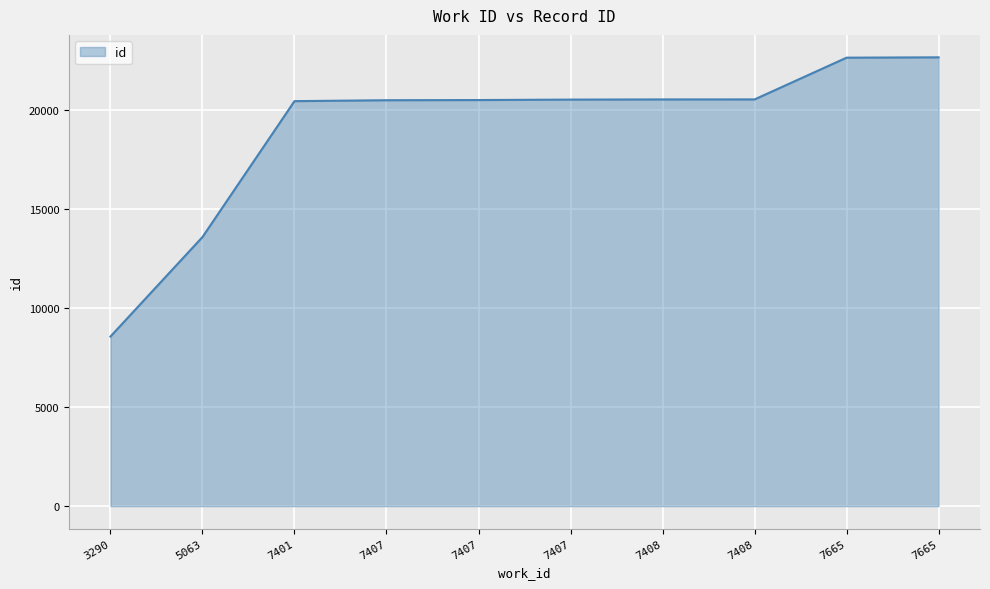

Reading right to left, what are all the values shown in this chart?

22640	22623	20517	20516	20508	20485	20476	20430	13574	8555